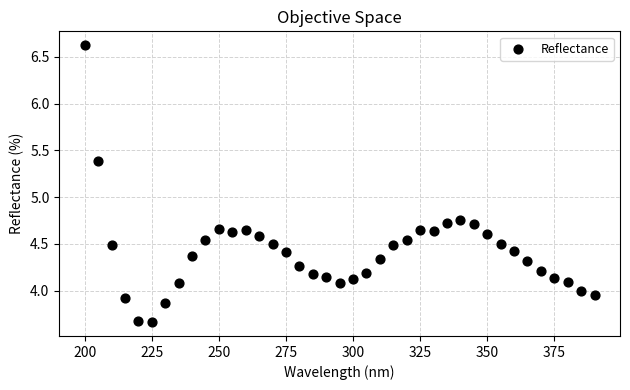

What is the range of X values (max minus min)?

190.0